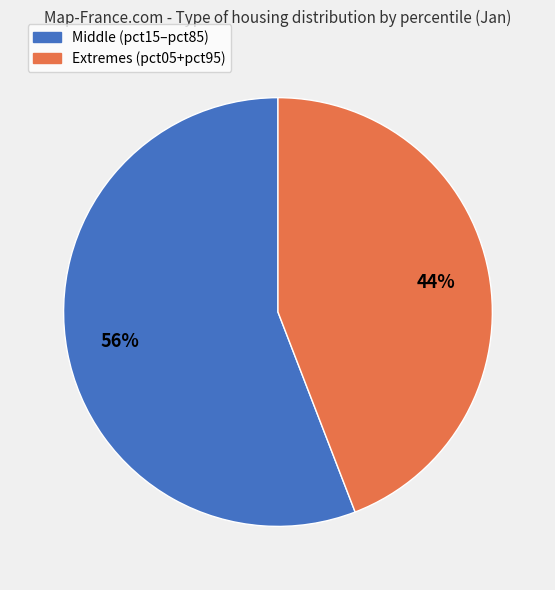

The Extremes (pct05+pct95) slice represents 44% of the pie. True or false?

True